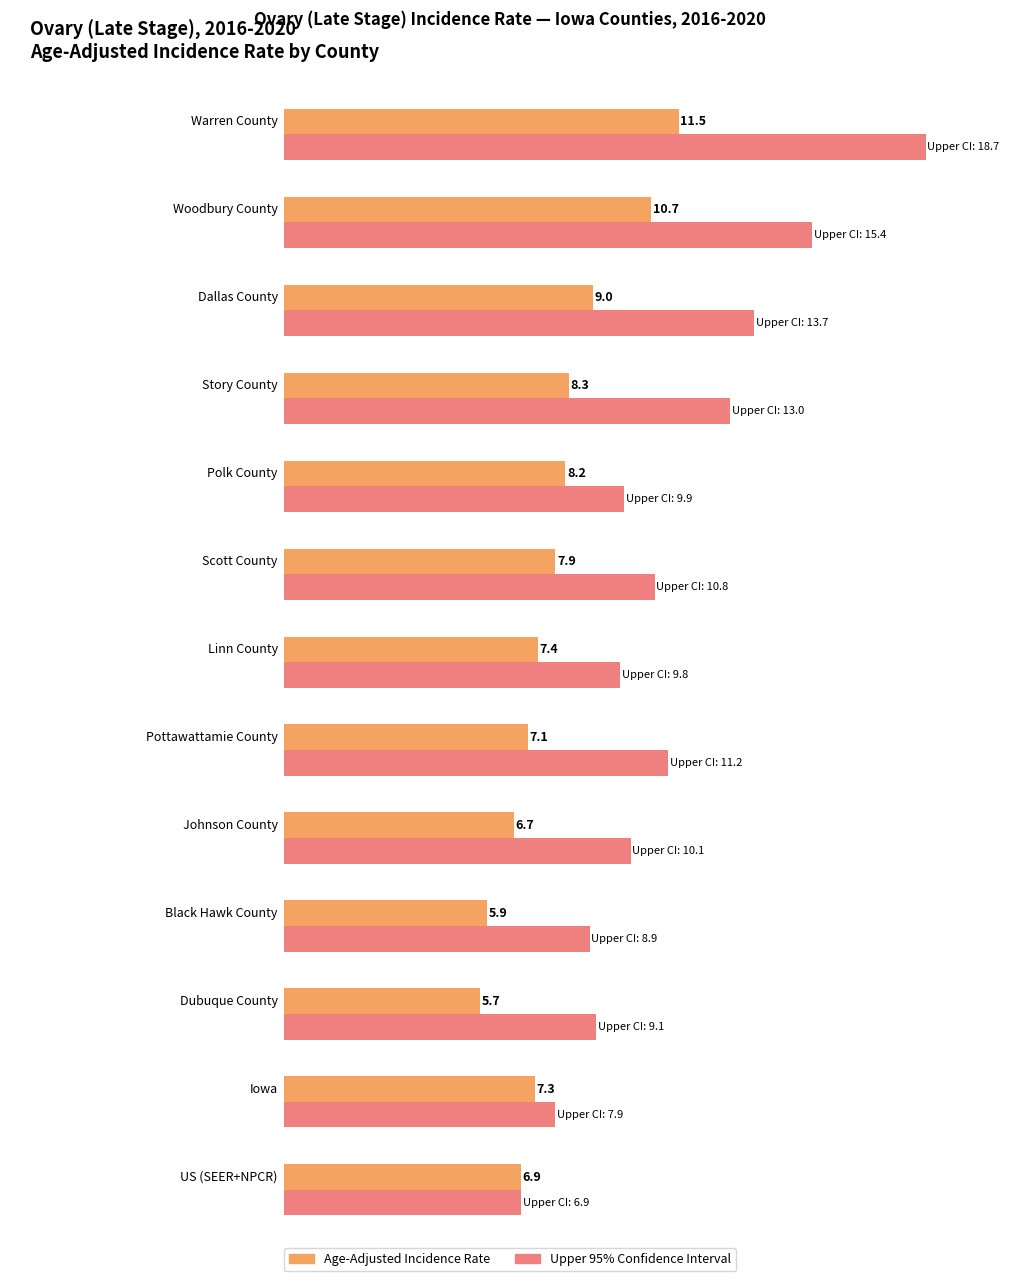

Does the chart contain stacked bars?

No